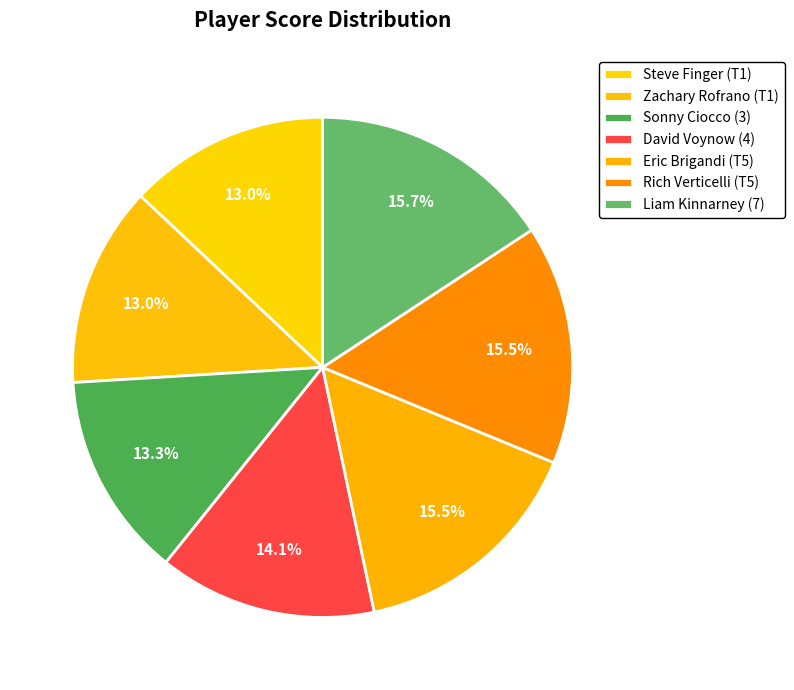

To the nearest percent, what portion does Rich Verticelli (T5) represent?

15%